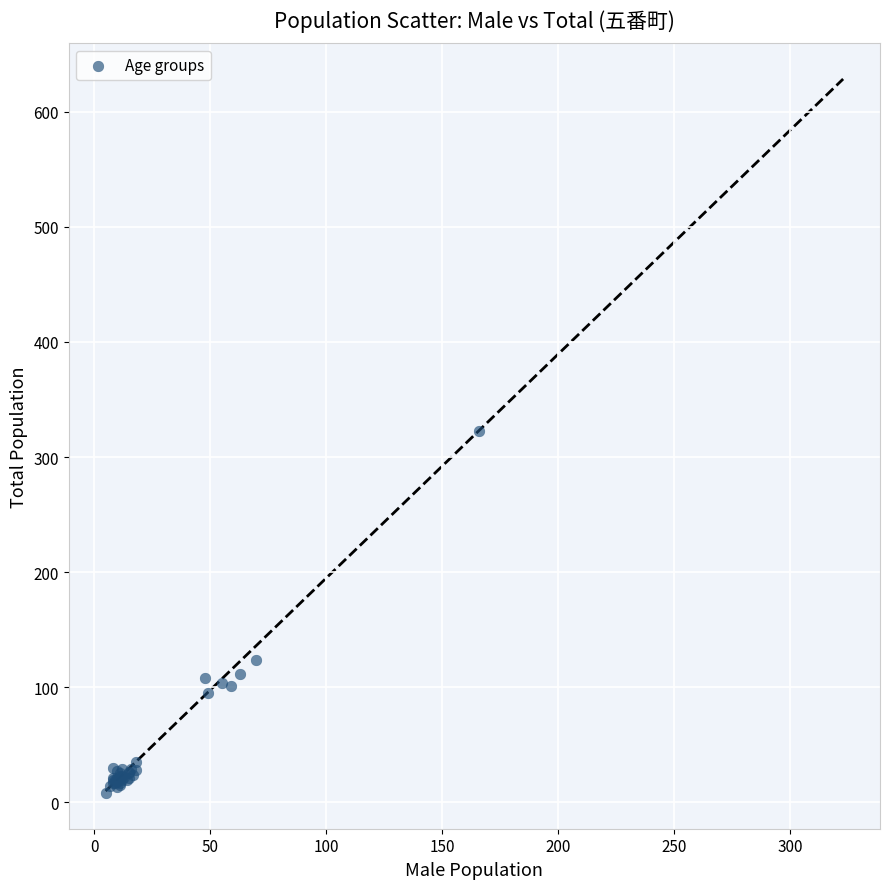

What Y value in the scatter plot is closest to 165?

124